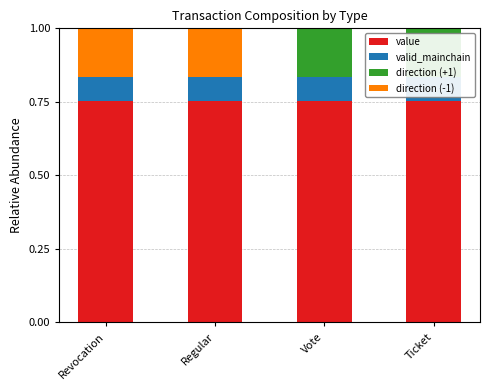

Where is direction (-1) nearest to the value 0?

Vote